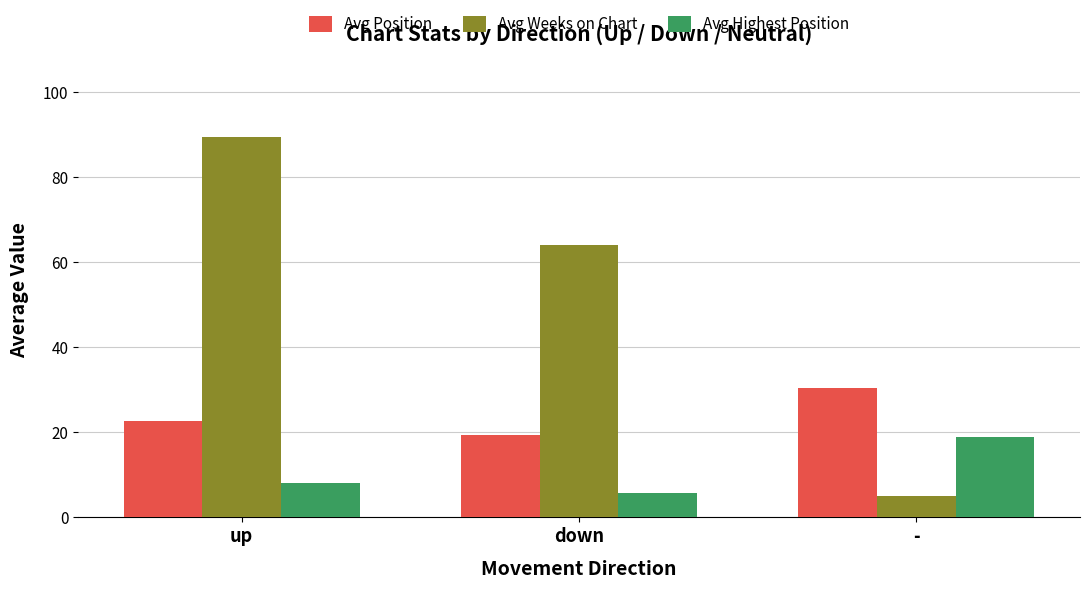

What is the sum of the Avg Weeks on Chart values at - and up?

94.3